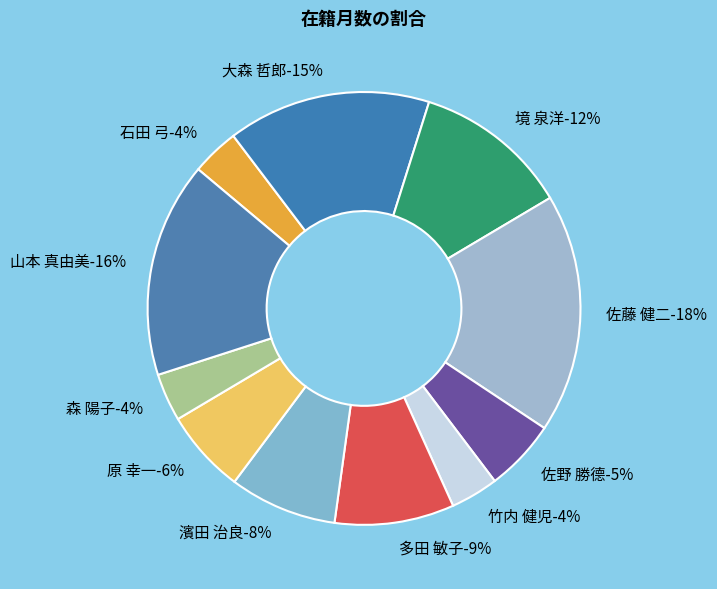

What percentage is the 大森 哲郎 slice, to the nearest percent?

15%